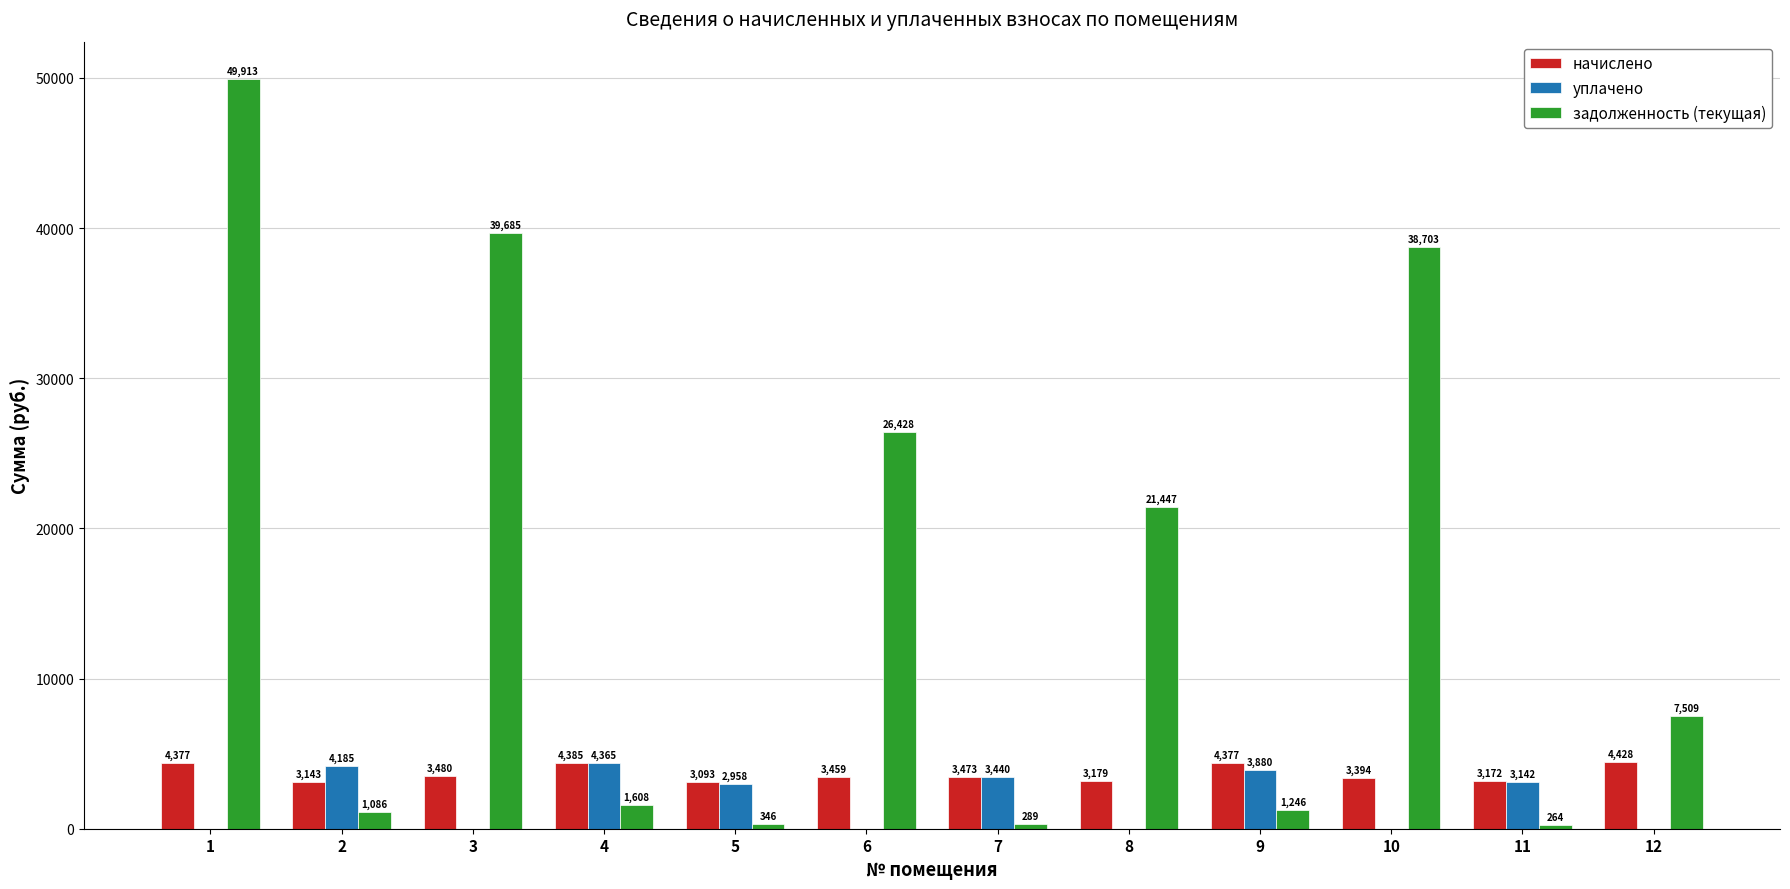

What value does the задолженность (текущая) series have at 6?

26428.1